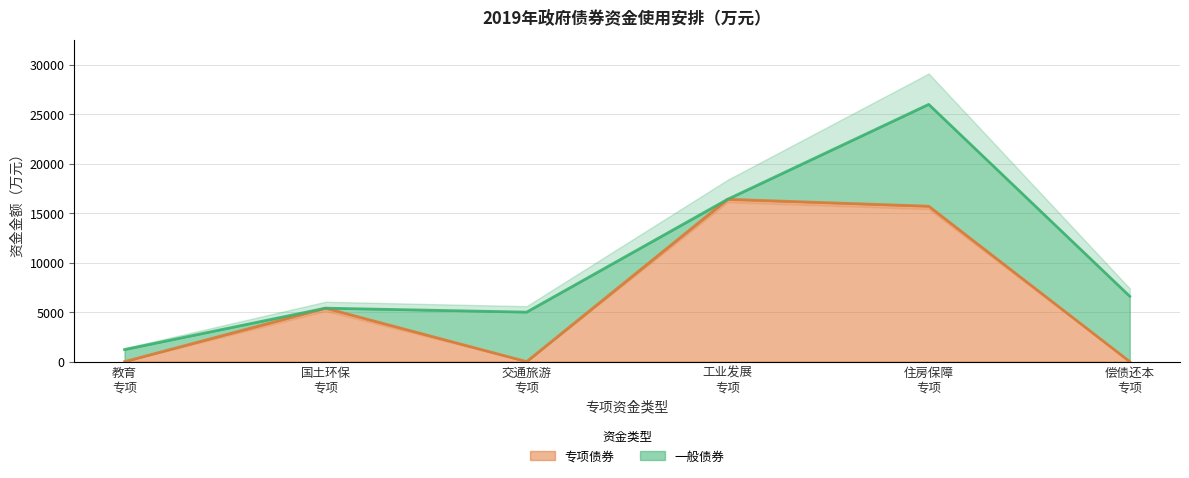

What is the maximum value for 专项债券?

16400